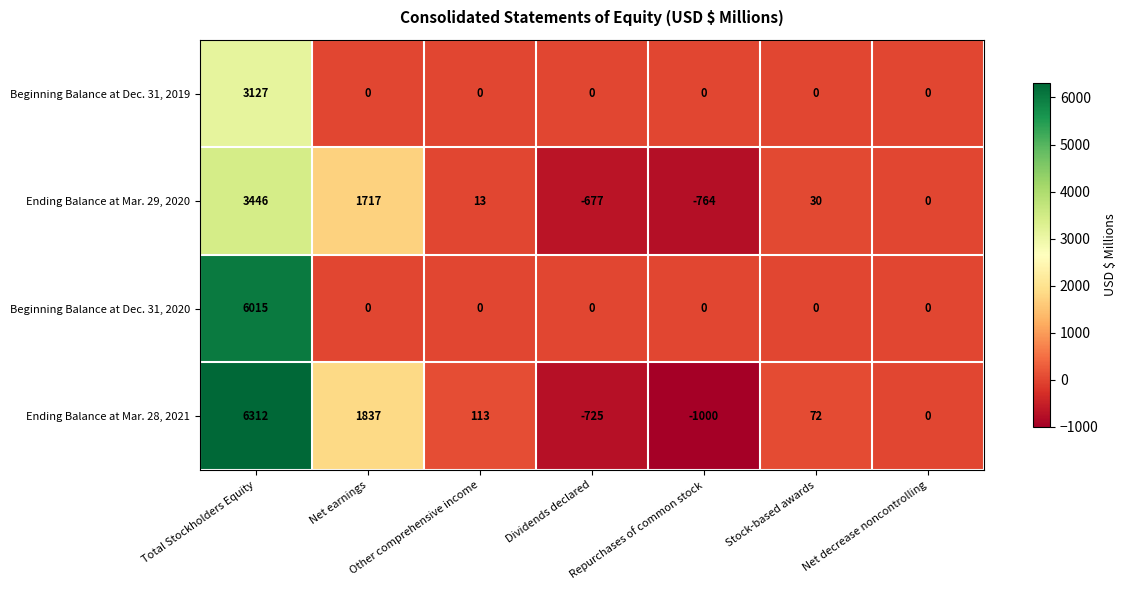

What is the smallest value displayed?

-1000